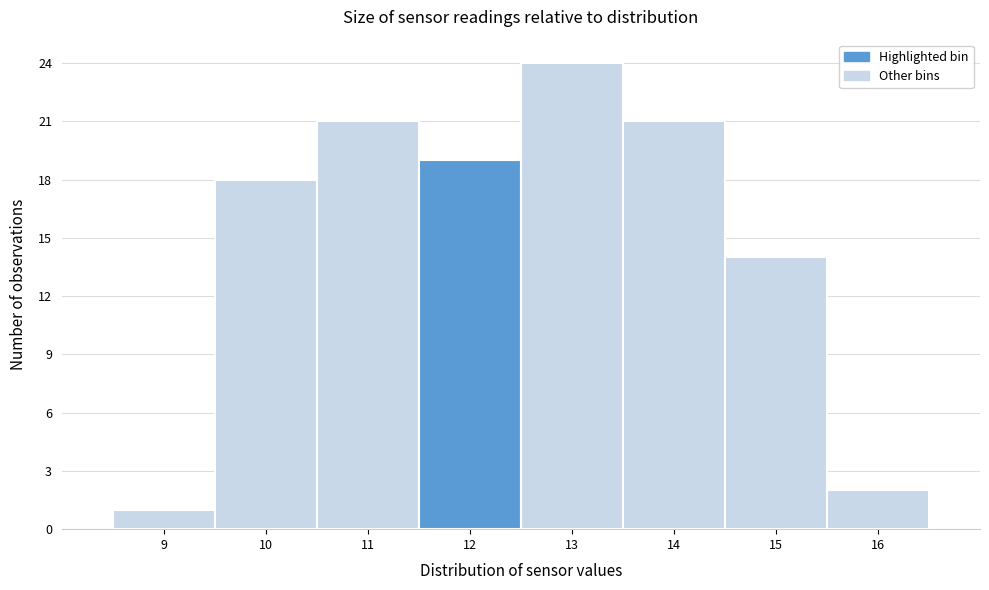

Reading right to left, transcribe all the data shown in this chart.

2	14	21	24	19	21	18	1